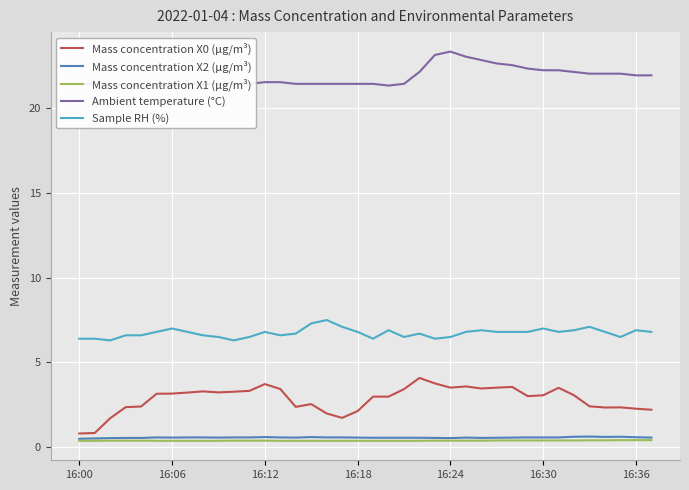

Which series changed the most between 21 and 33?

Mass concentration X0 (μg/m³)